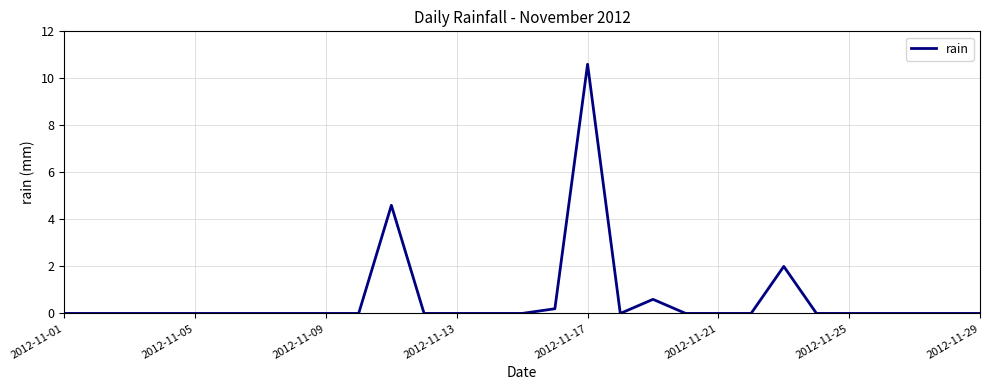

How many lines are shown in the chart?

1